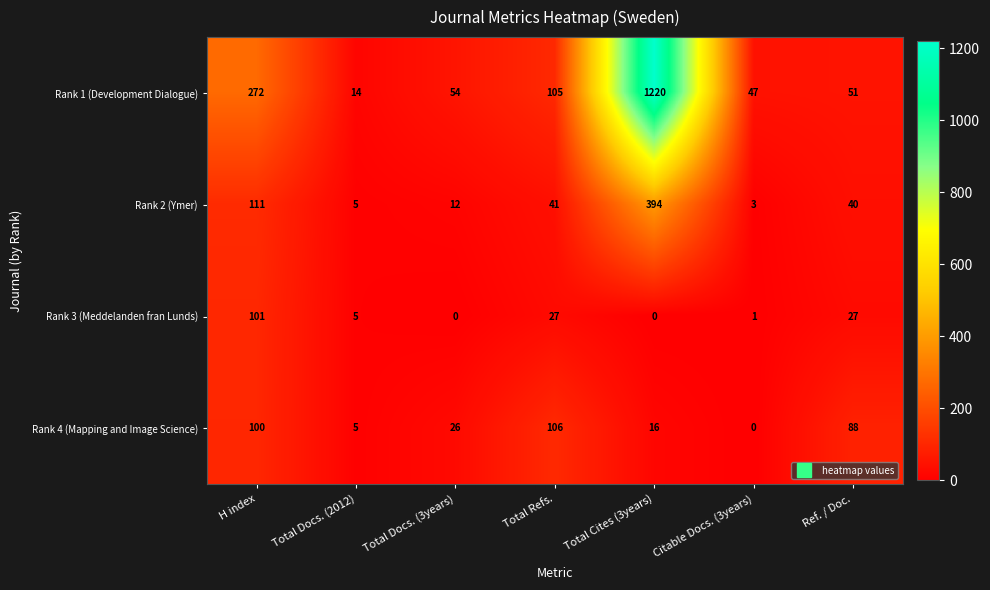

What is the sum of all Rank 4 (Mapping and Image Science) values?

341